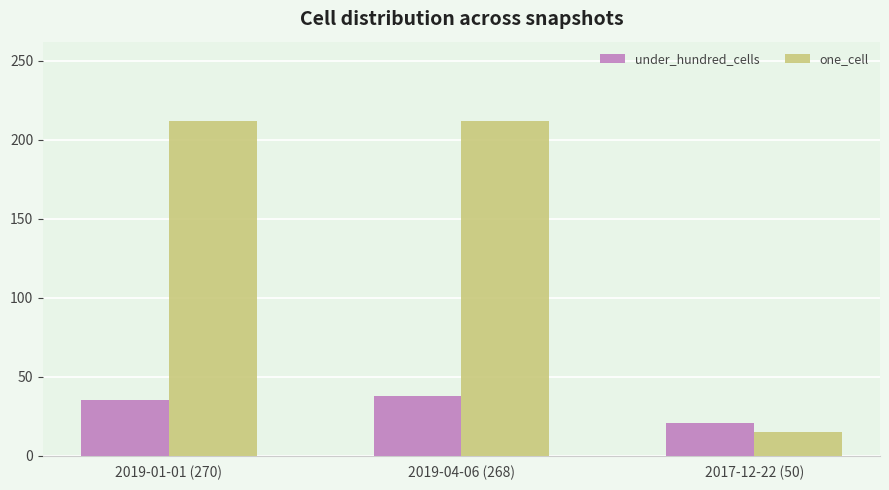

What are all the series names shown in the legend?

under_hundred_cells, one_cell